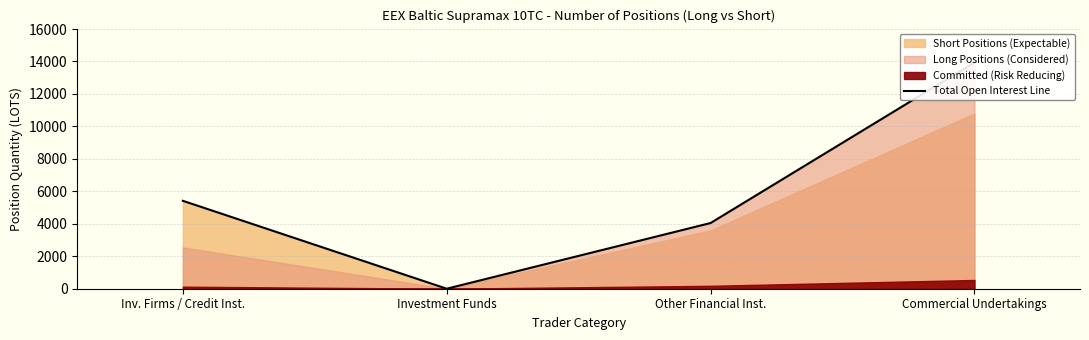

Rank the categories by value from lowest to highest.

Investment Funds, Other Financial Inst., Inv. Firms / Credit Inst., Commercial Undertakings